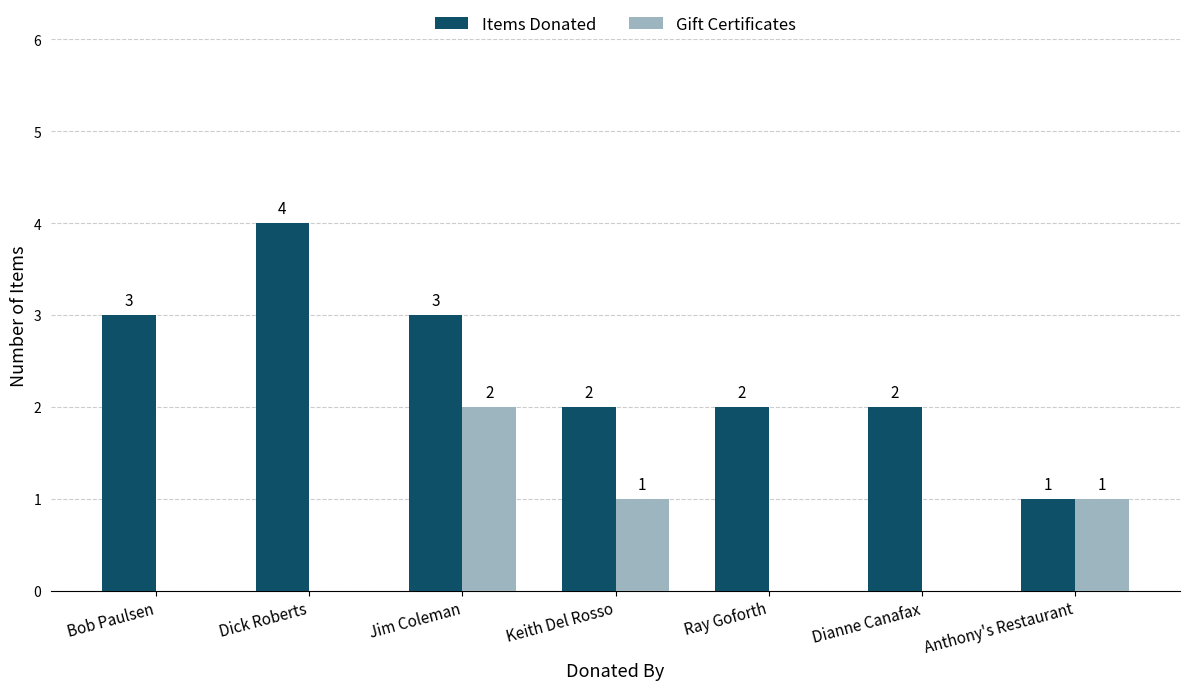

What is the sum of the Items Donated values at Ray Goforth and Dick Roberts?

6